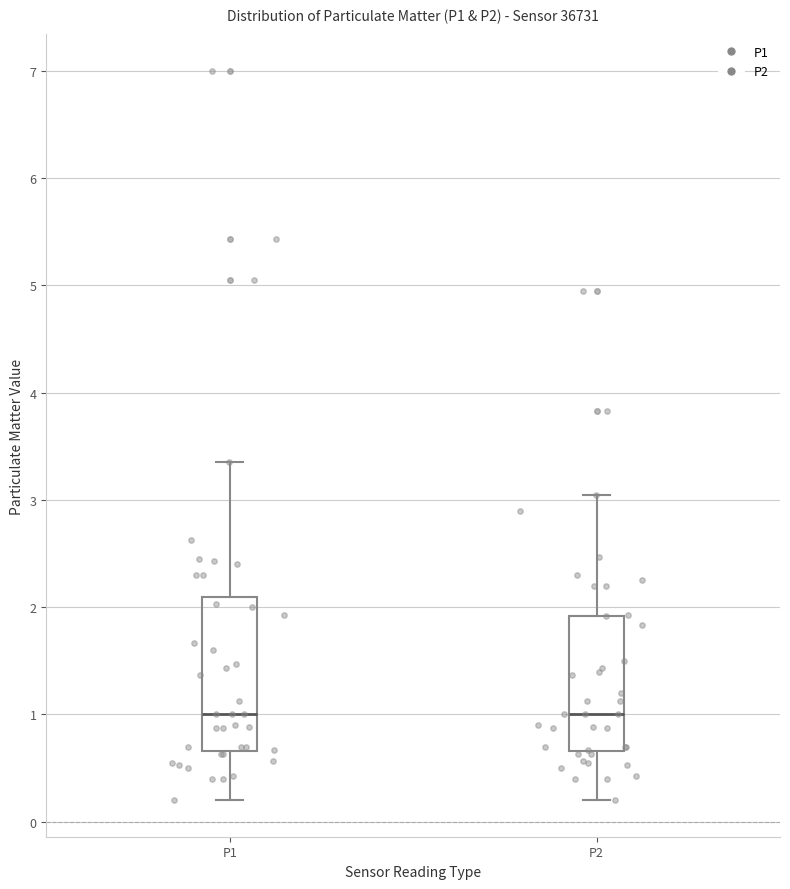

Reading left to right, read every box against the y-axis: the position of its median line, the range the box covers, and the ends of its whiskers. The values are not printed on the chart, so give them approximately, as read against the axis.

P1: median 1.0, box 0.7 to 2.1, whiskers 0.2 to 3.4
P2: median 1.0, box 0.7 to 1.9, whiskers 0.2 to 3.1